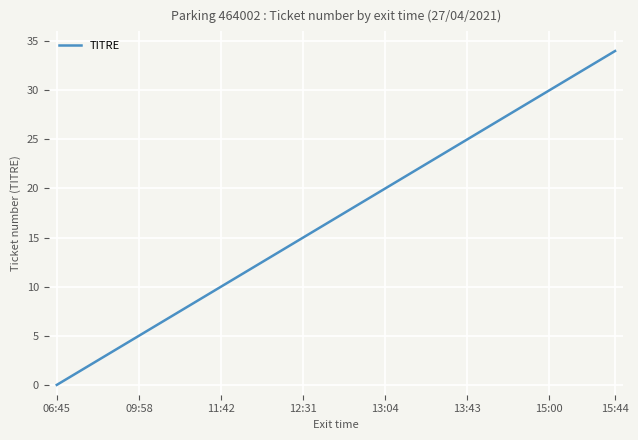

What is the maximum value shown in the chart?

34